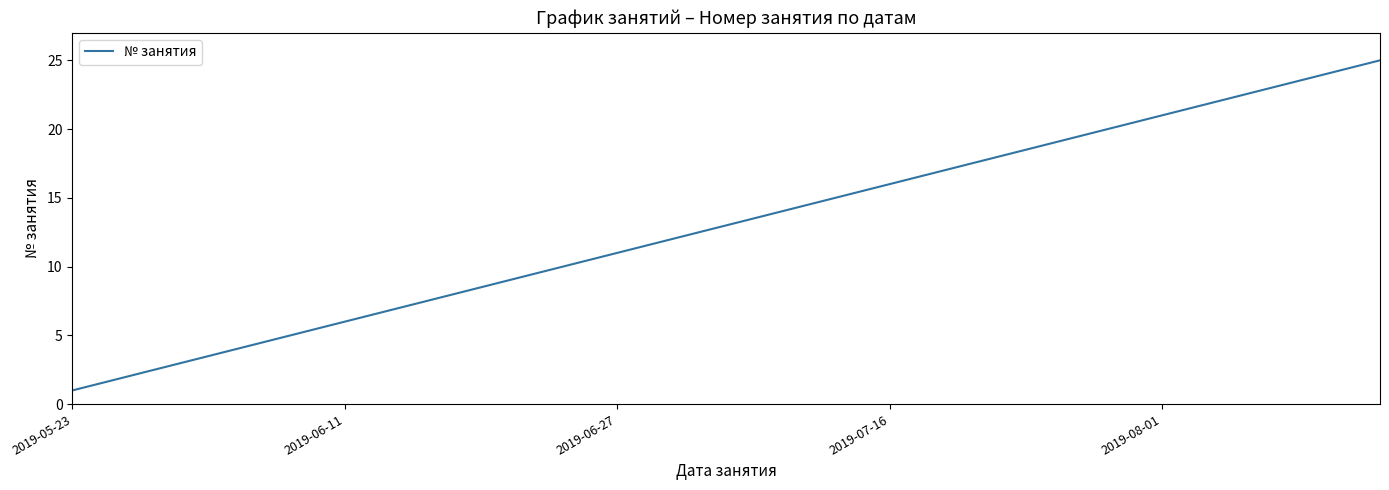

What is the difference between the maximum and minimum values?

24